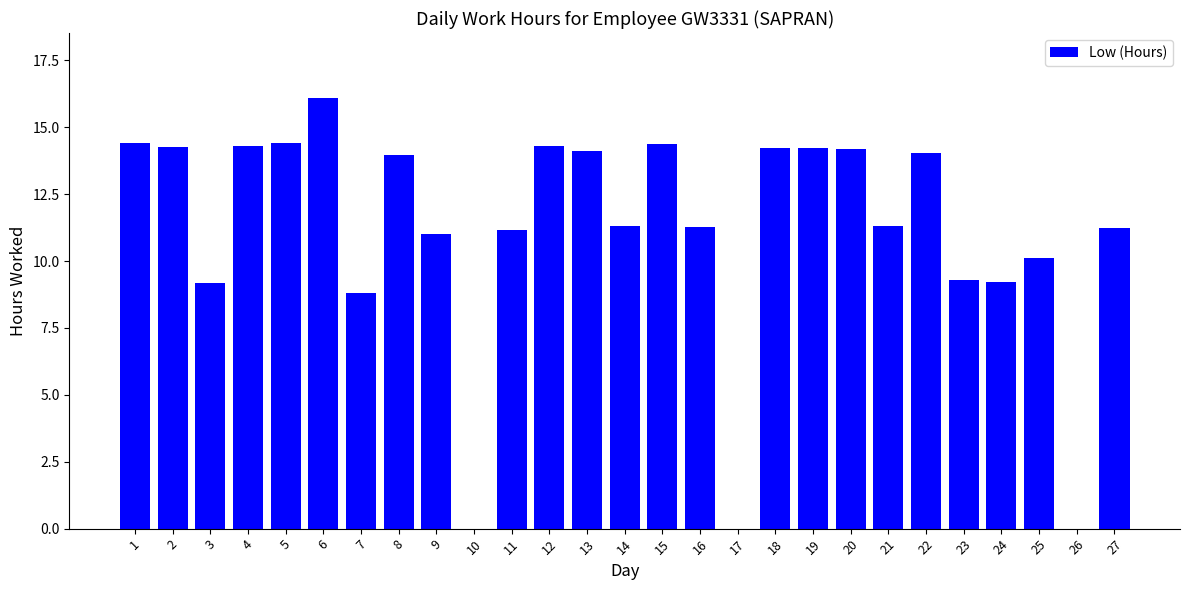

What is the change in value from 16 to 17?

-11.3